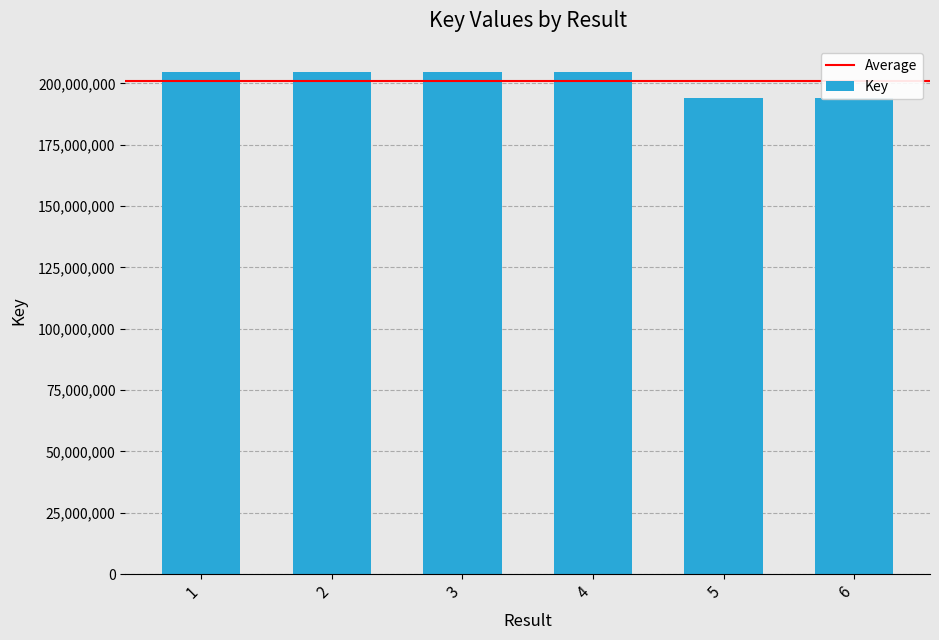

How many categories are shown in the chart?

6